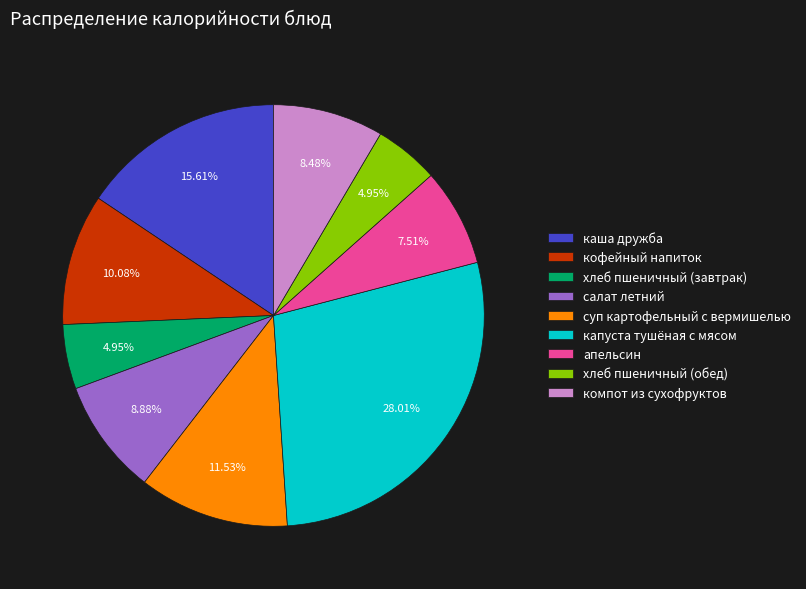

What is the ratio of the value at апельсин to the value at салат летний?

0.8